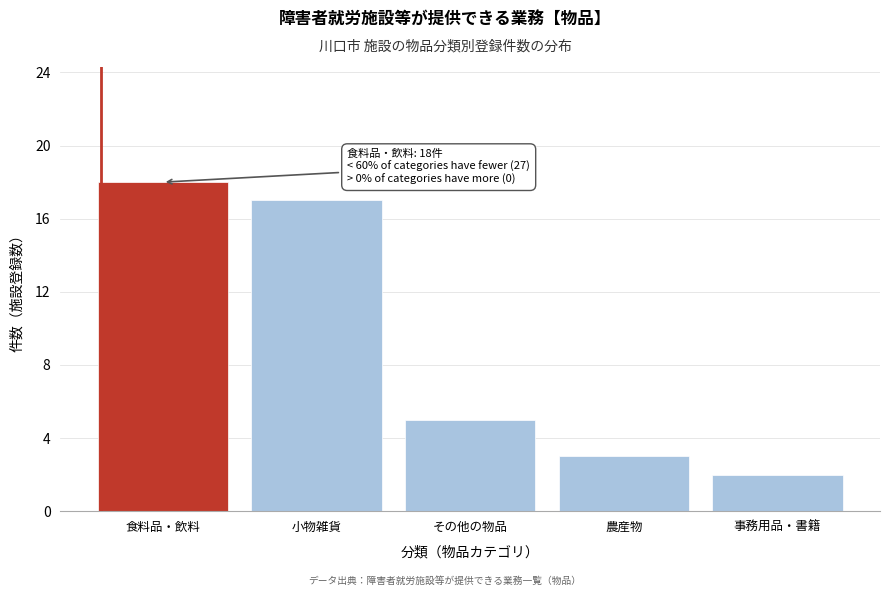

Reading right to left, list all the values displayed in this chart.

事務用品・書籍=2	農産物=3	その他の物品=5	小物雑貨=17	食料品・飲料=18